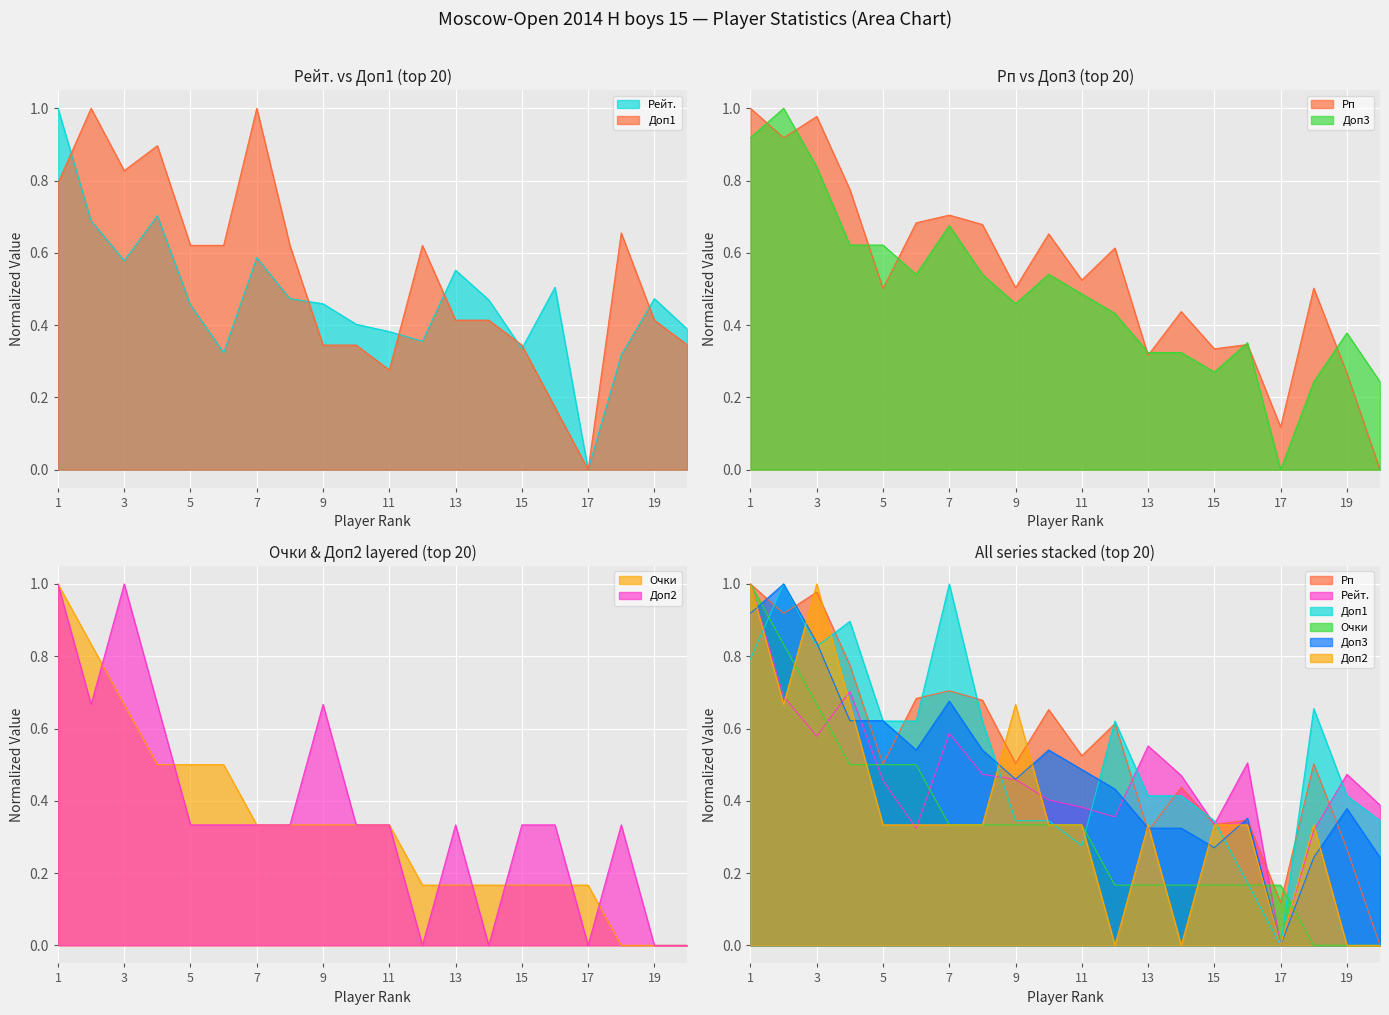

True or false: Очки has a value of 0.5 at 11.

False